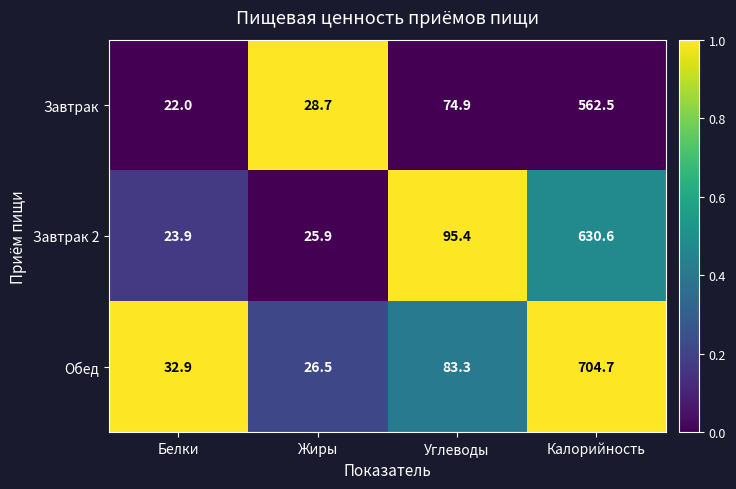

What is the difference between the highest and lowest values at Жиры?

2.8